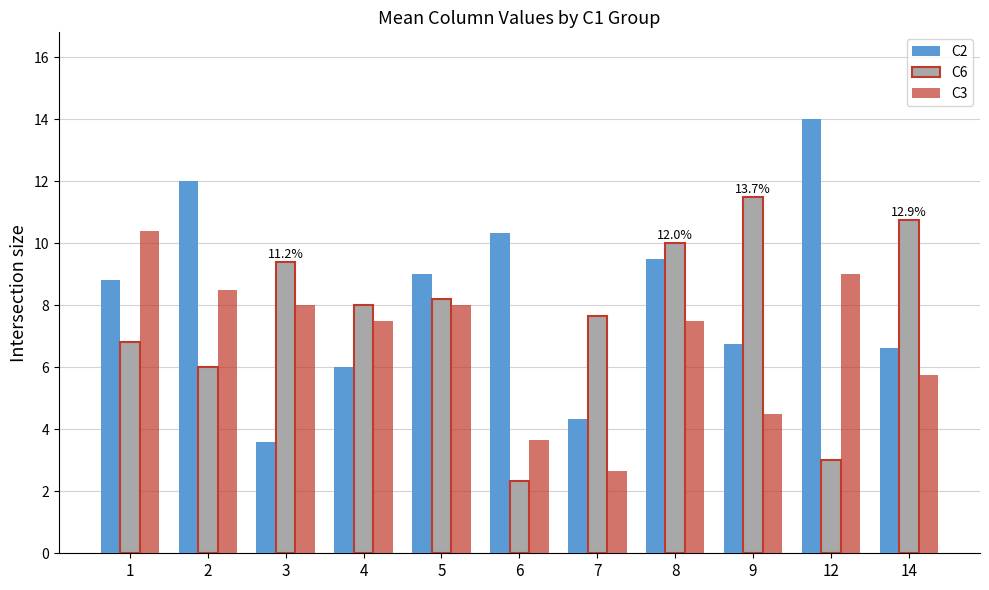

Is it true that C2 equals 13.2 at 1?

False